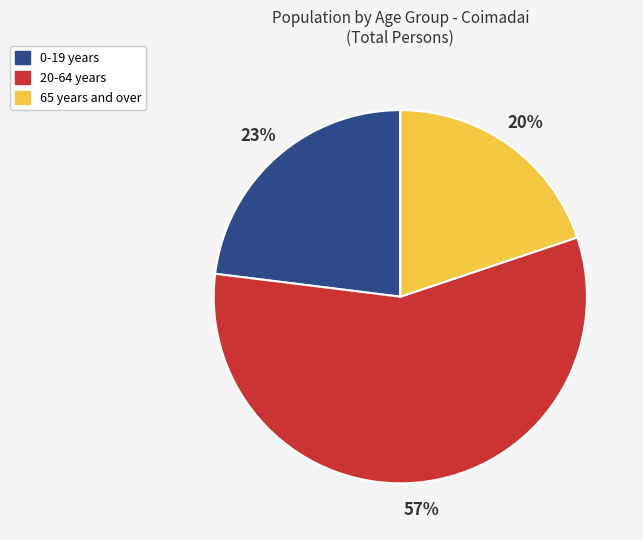

Count the number of slices in the pie.

3